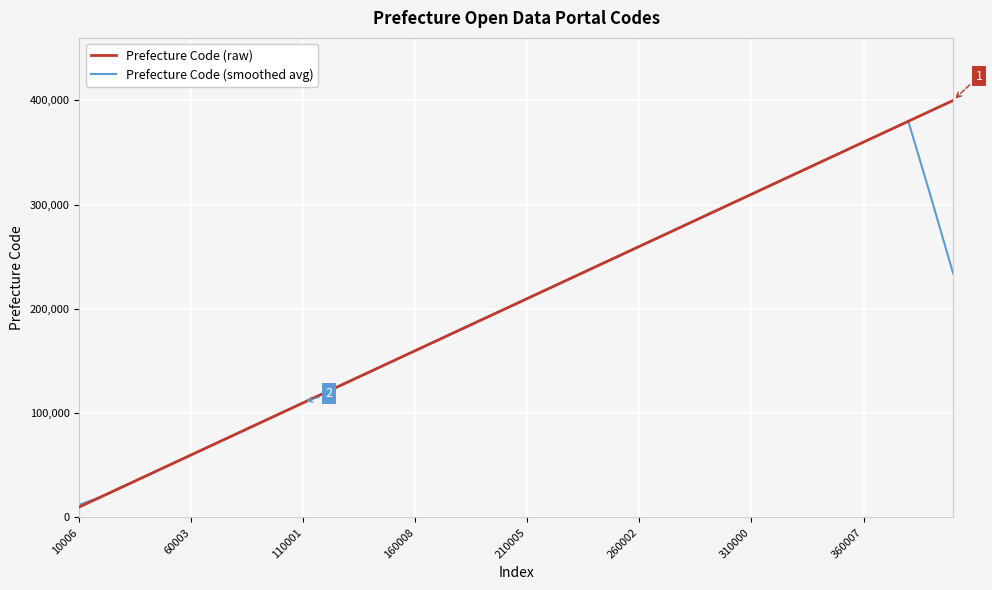

What is the average value of the Prefecture Code (raw) series?

205004.4